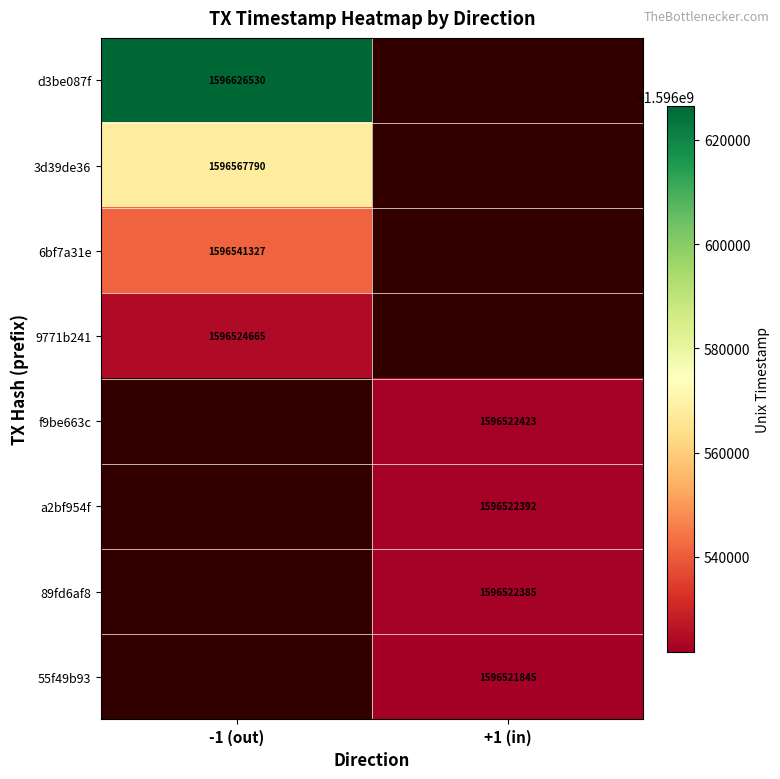

What is the smallest value displayed?

1596521845.0